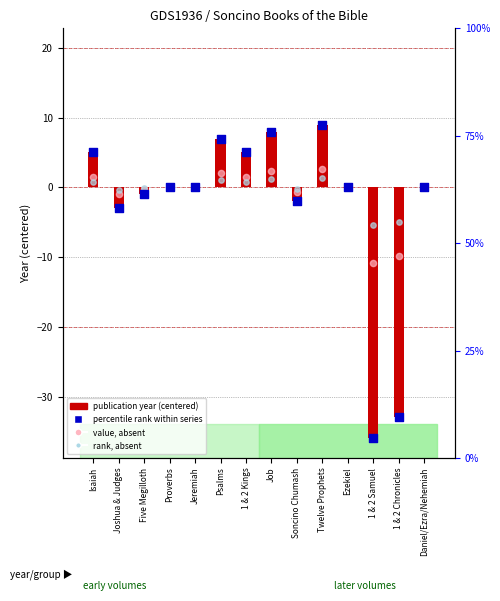

At how many categories does at least one series exceed 8?

1